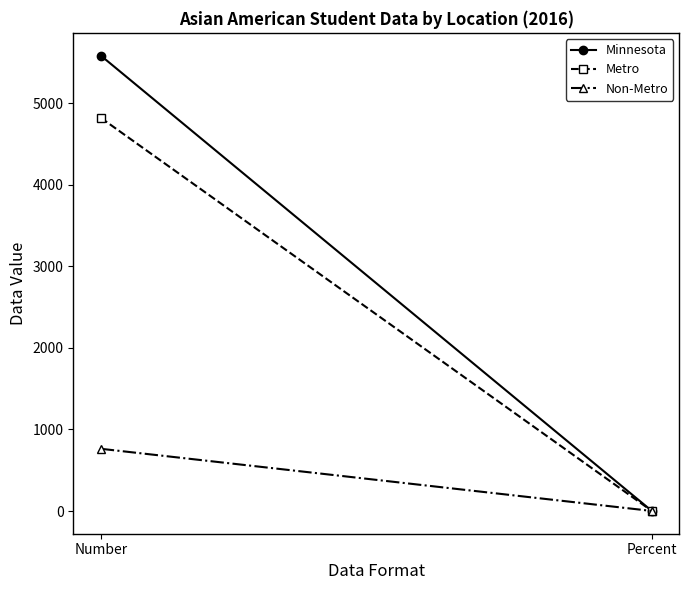

At how many categories does at least one series exceed 4974?

1